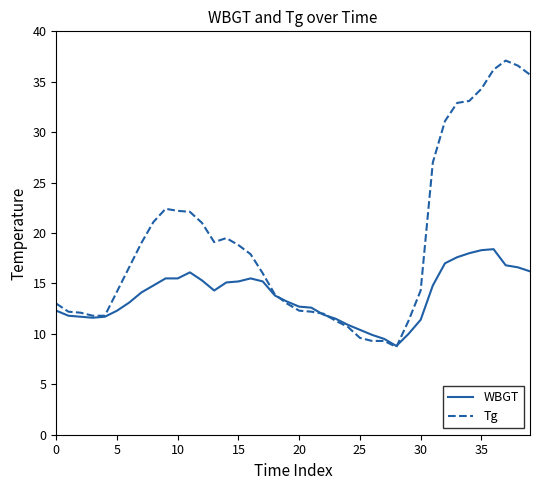

What is the average value of the Tg series?

19.1